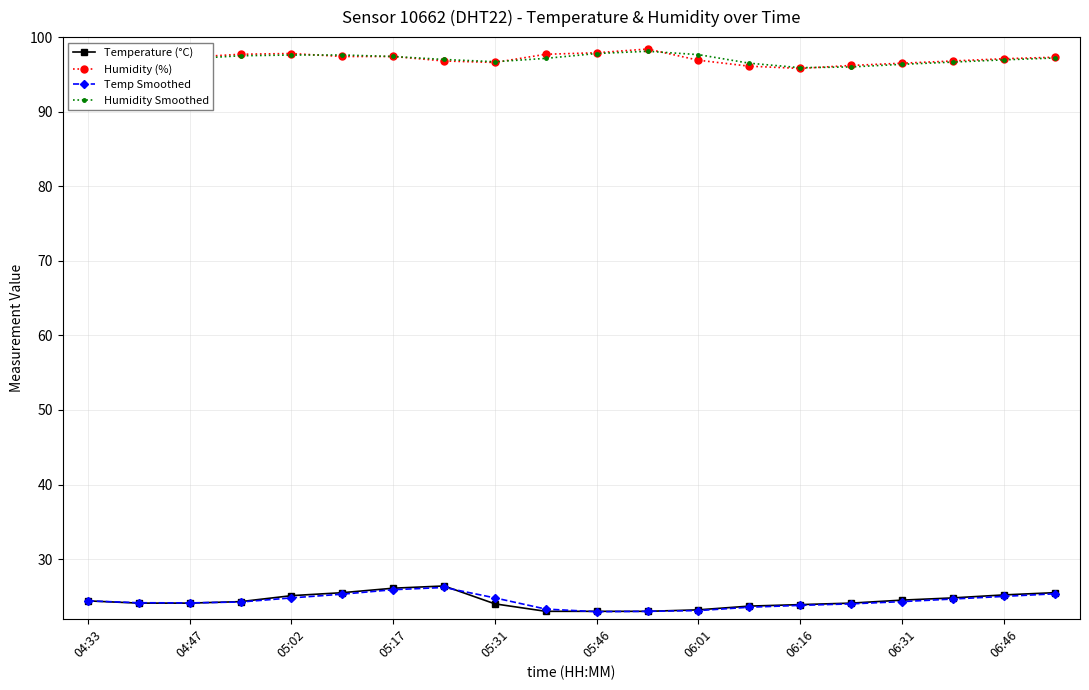

What is the value of the Temperature (°C) point at the 8th from the left?

26.4